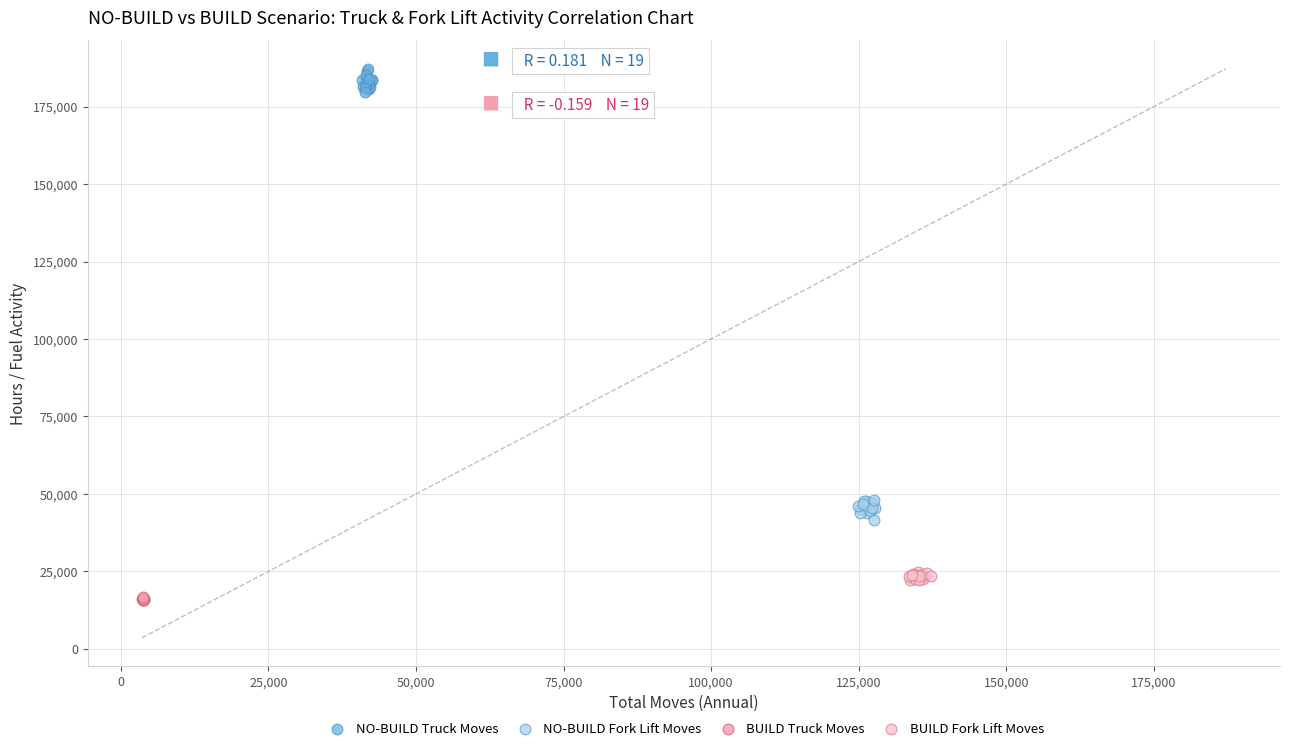

Which series reaches the maximum Y coordinate?

NO-BUILD Truck Moves